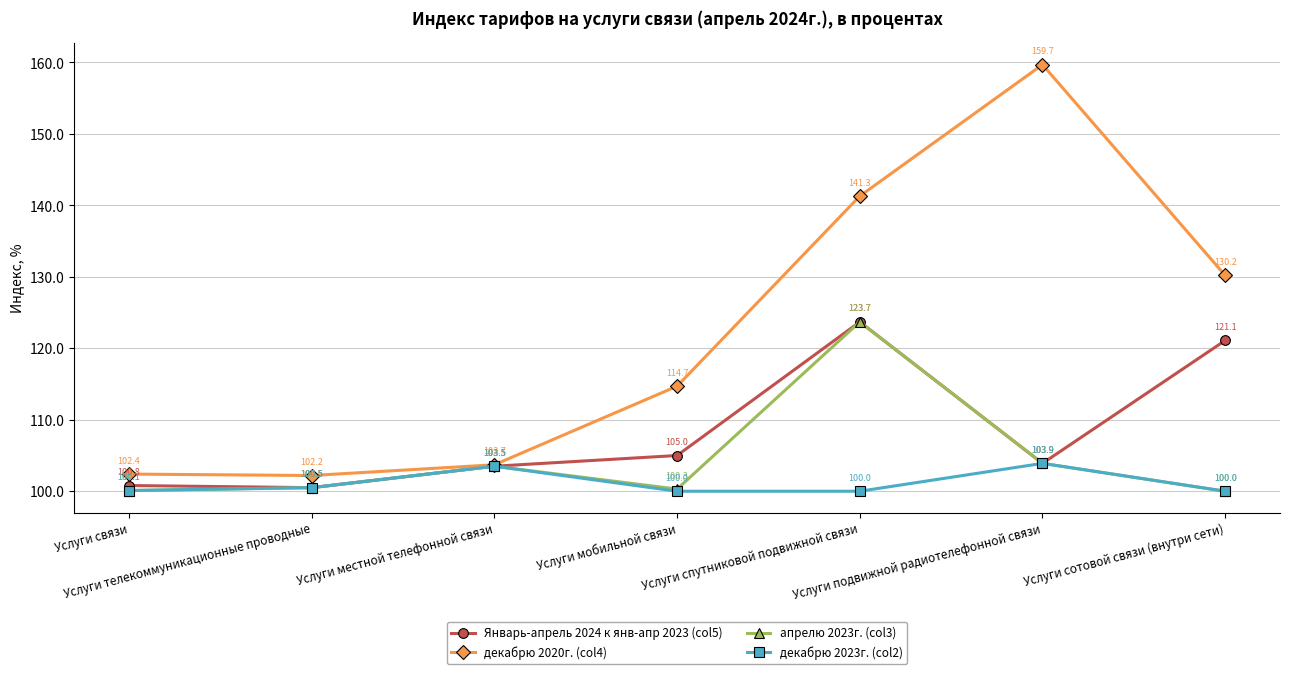

Is it true that Январь-апрель 2024 к янв-апр 2023 (col5) equals 100.8 at Услуги cвязи?

True